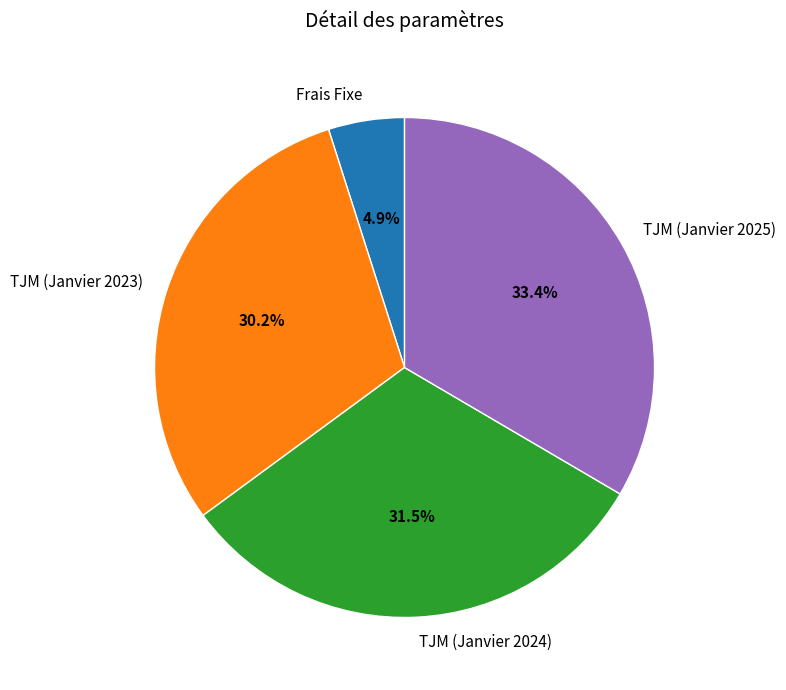

Between TJM (Janvier 2025) and TJM (Janvier 2024), which is larger?

TJM (Janvier 2025)